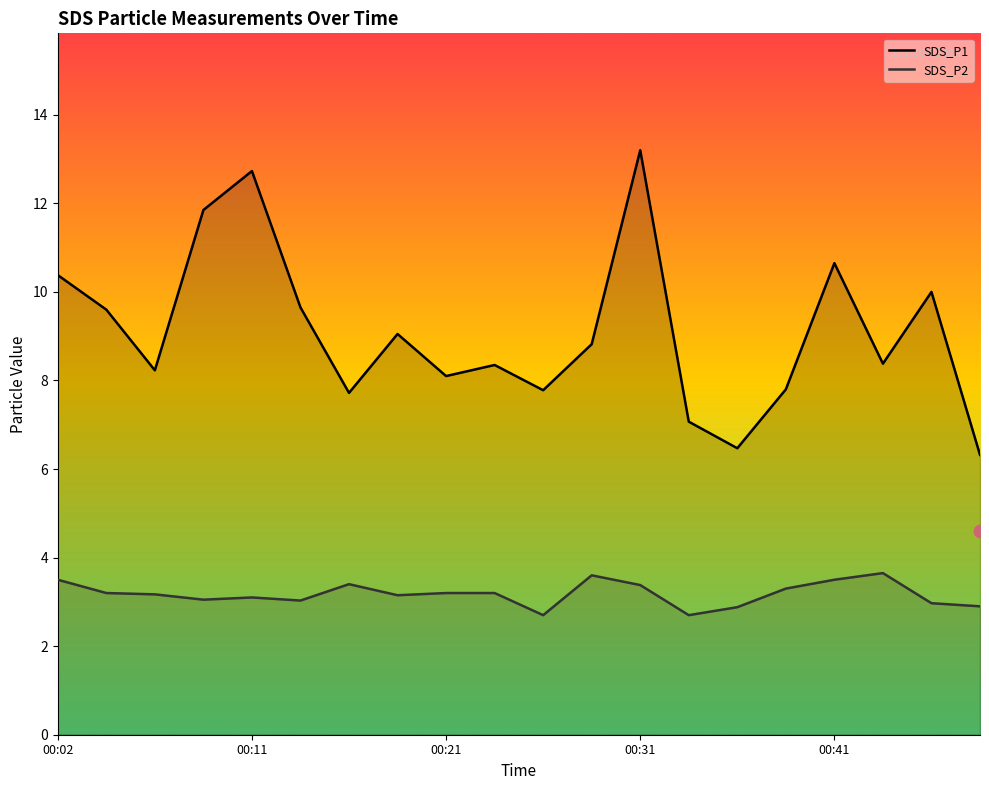

What are all the series names shown in the legend?

SDS_P1, SDS_P2